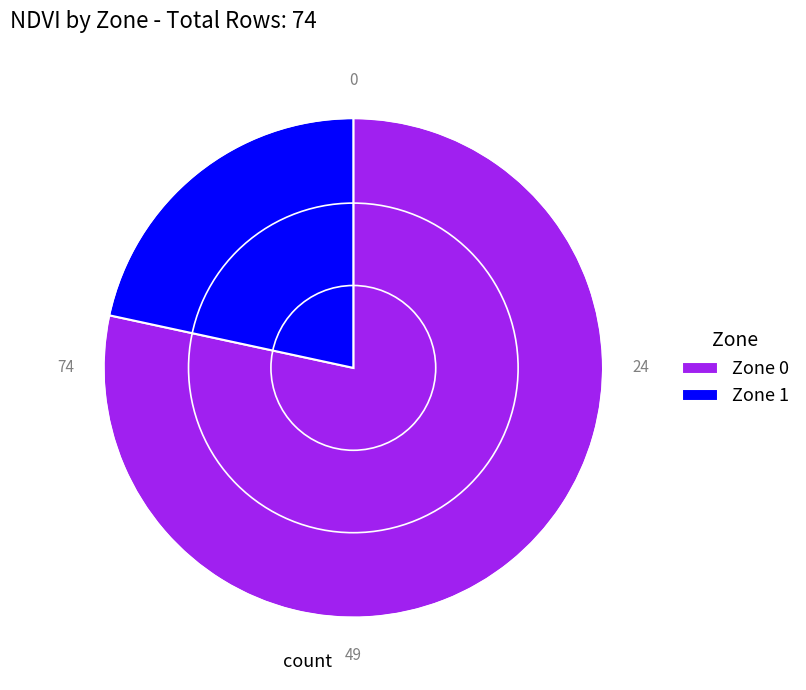

Do Zone 0 and Zone 1 together represent more than half of the pie?

Yes